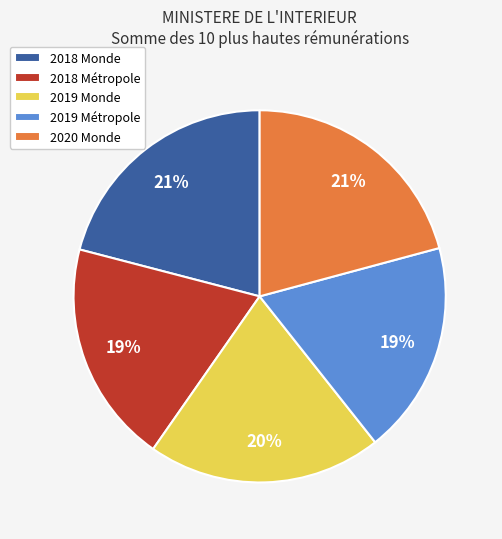

To the nearest percent, what is the average slice percentage?

20%